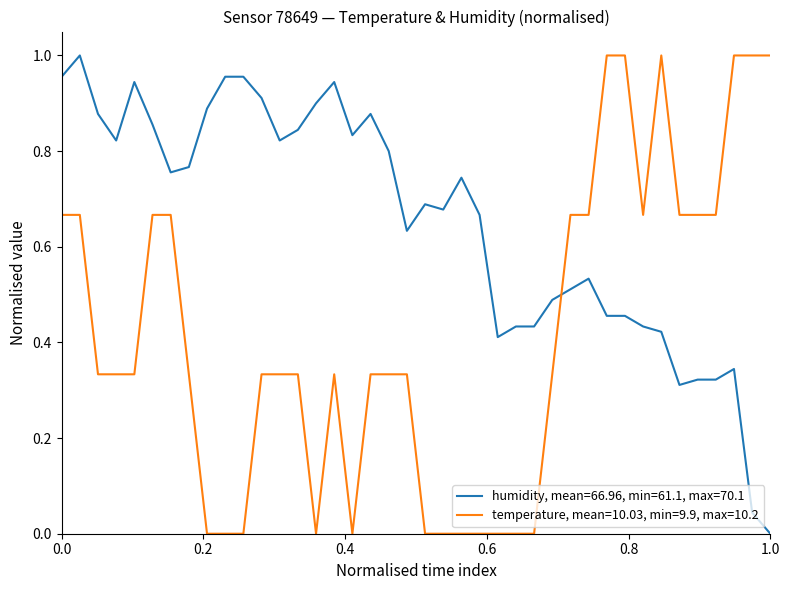

How many lines are shown in the chart?

2